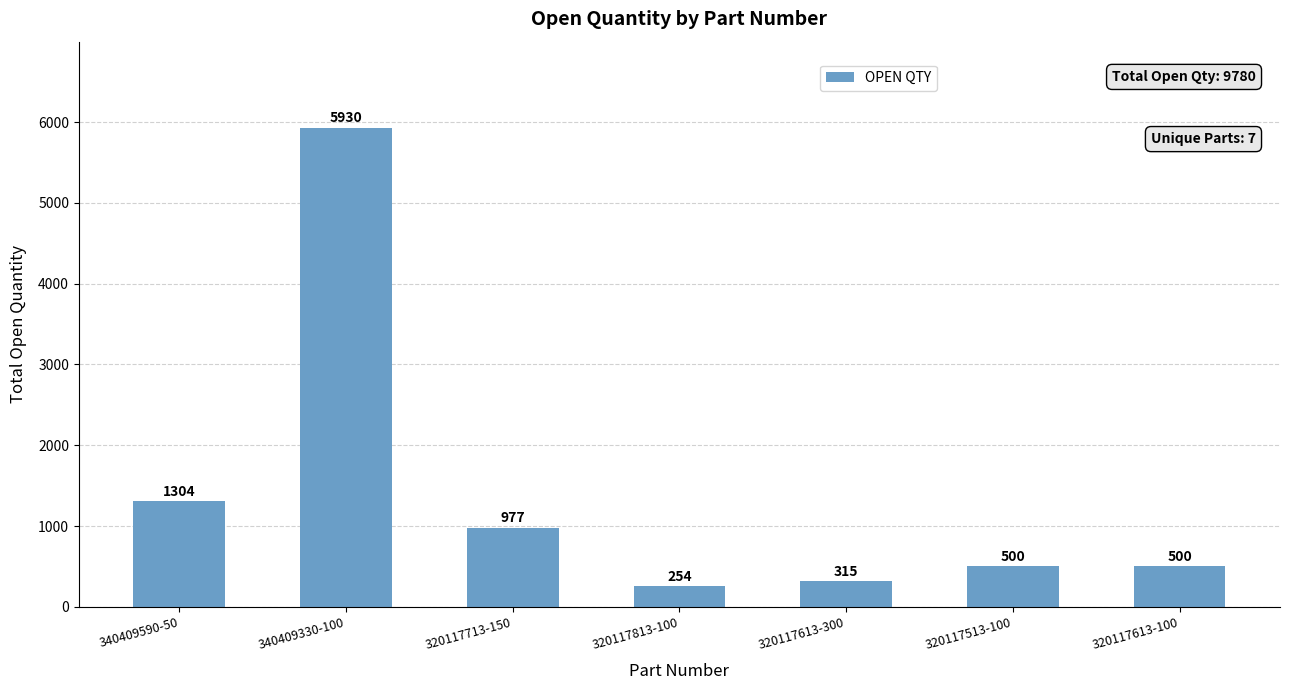

Which category has the lowest value across all series?

320117813-100